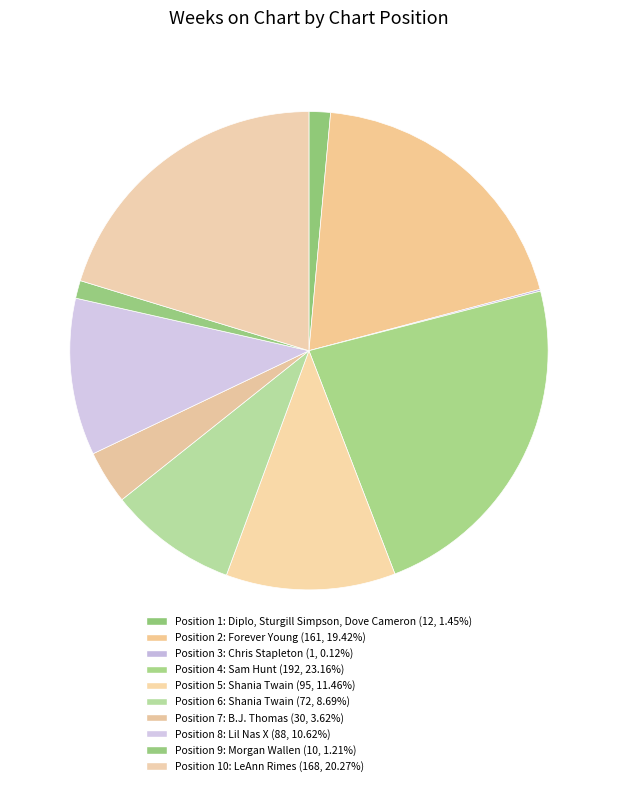

Which category has the smallest portion of the pie?

3